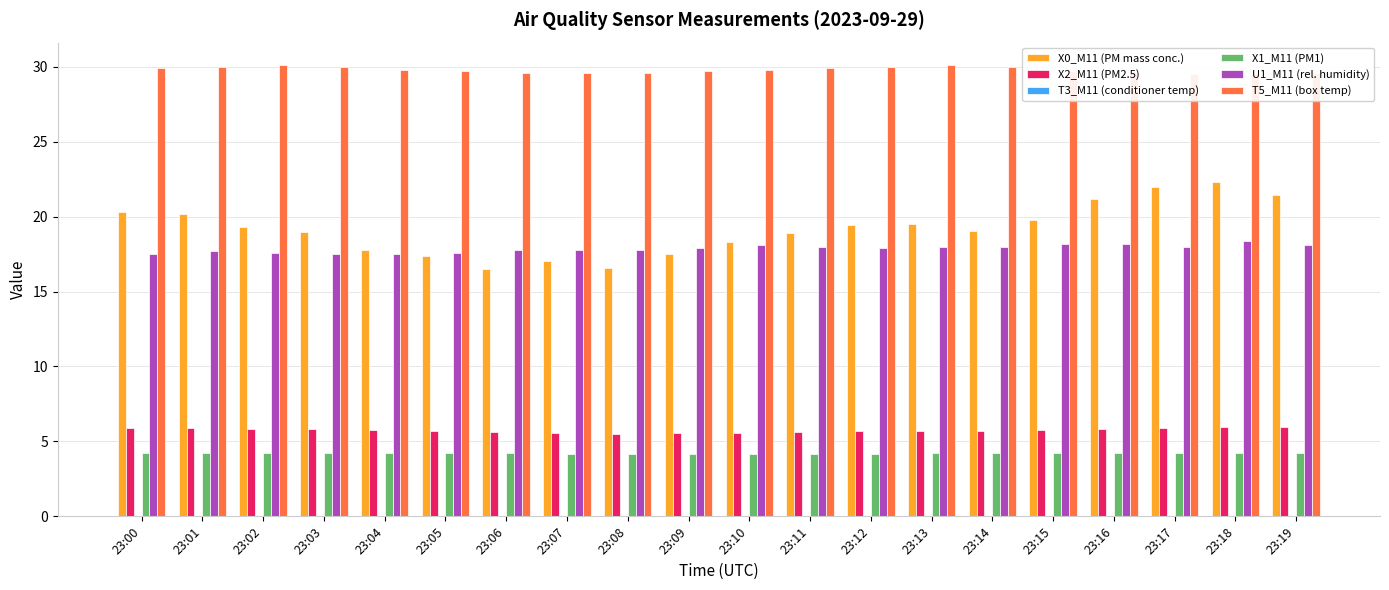

What is the average value of the X0_M11 (PM mass conc.) series?

19.2